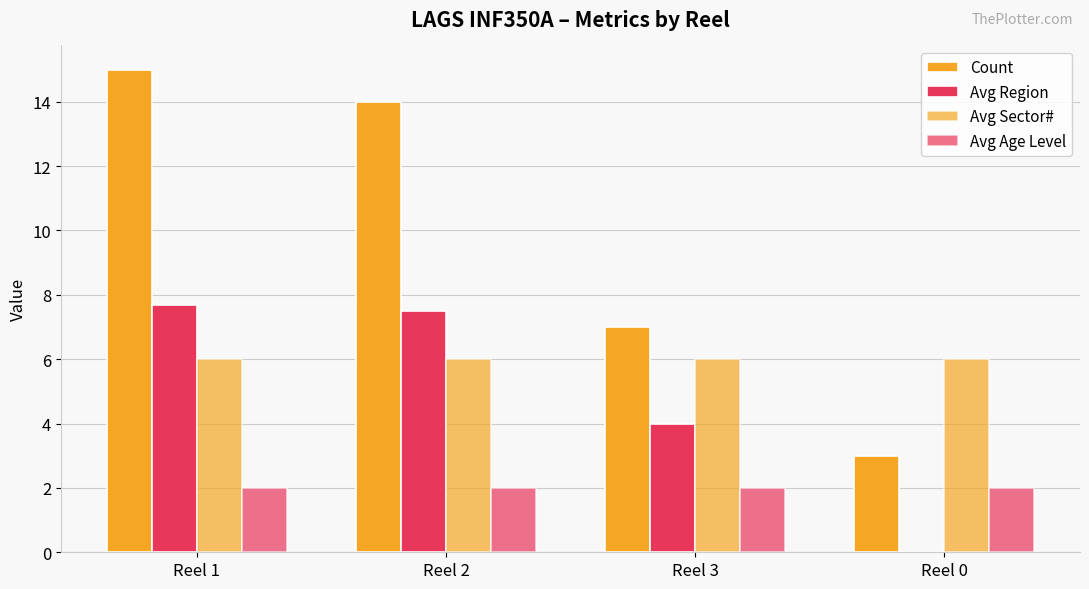

How many data points in Avg Region are above 7?

2